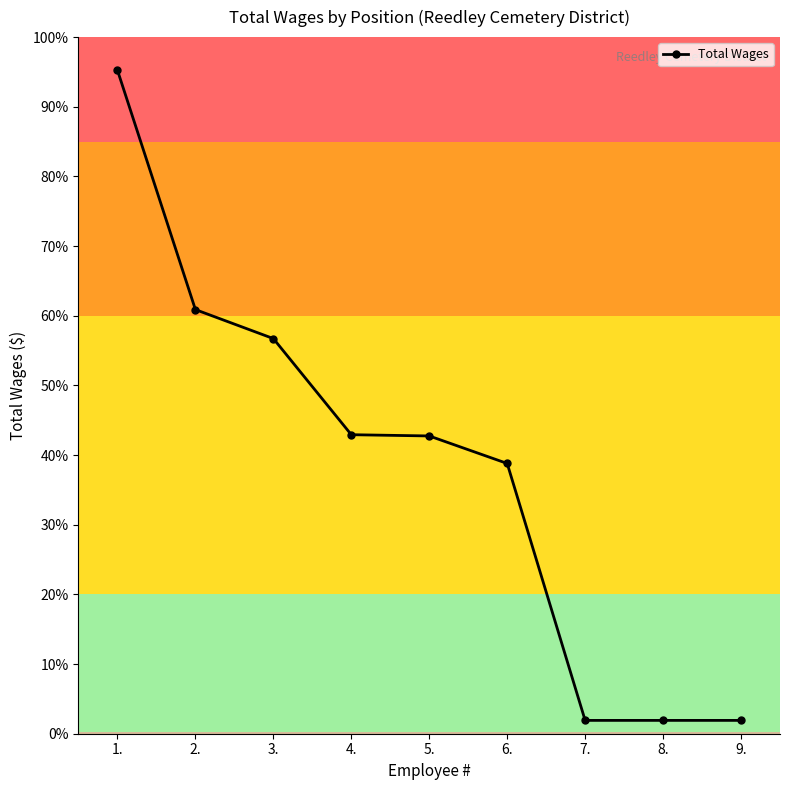

Between 5. and 8., which is larger?

5.